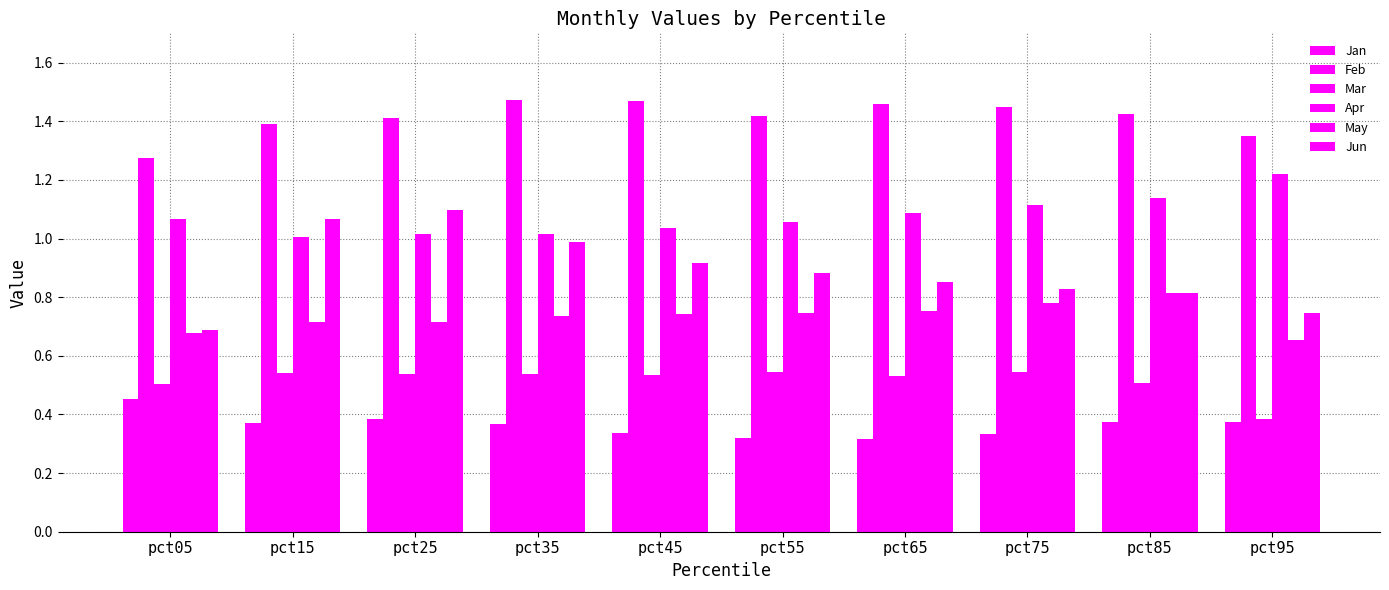

Count the number of categories in the chart.

10